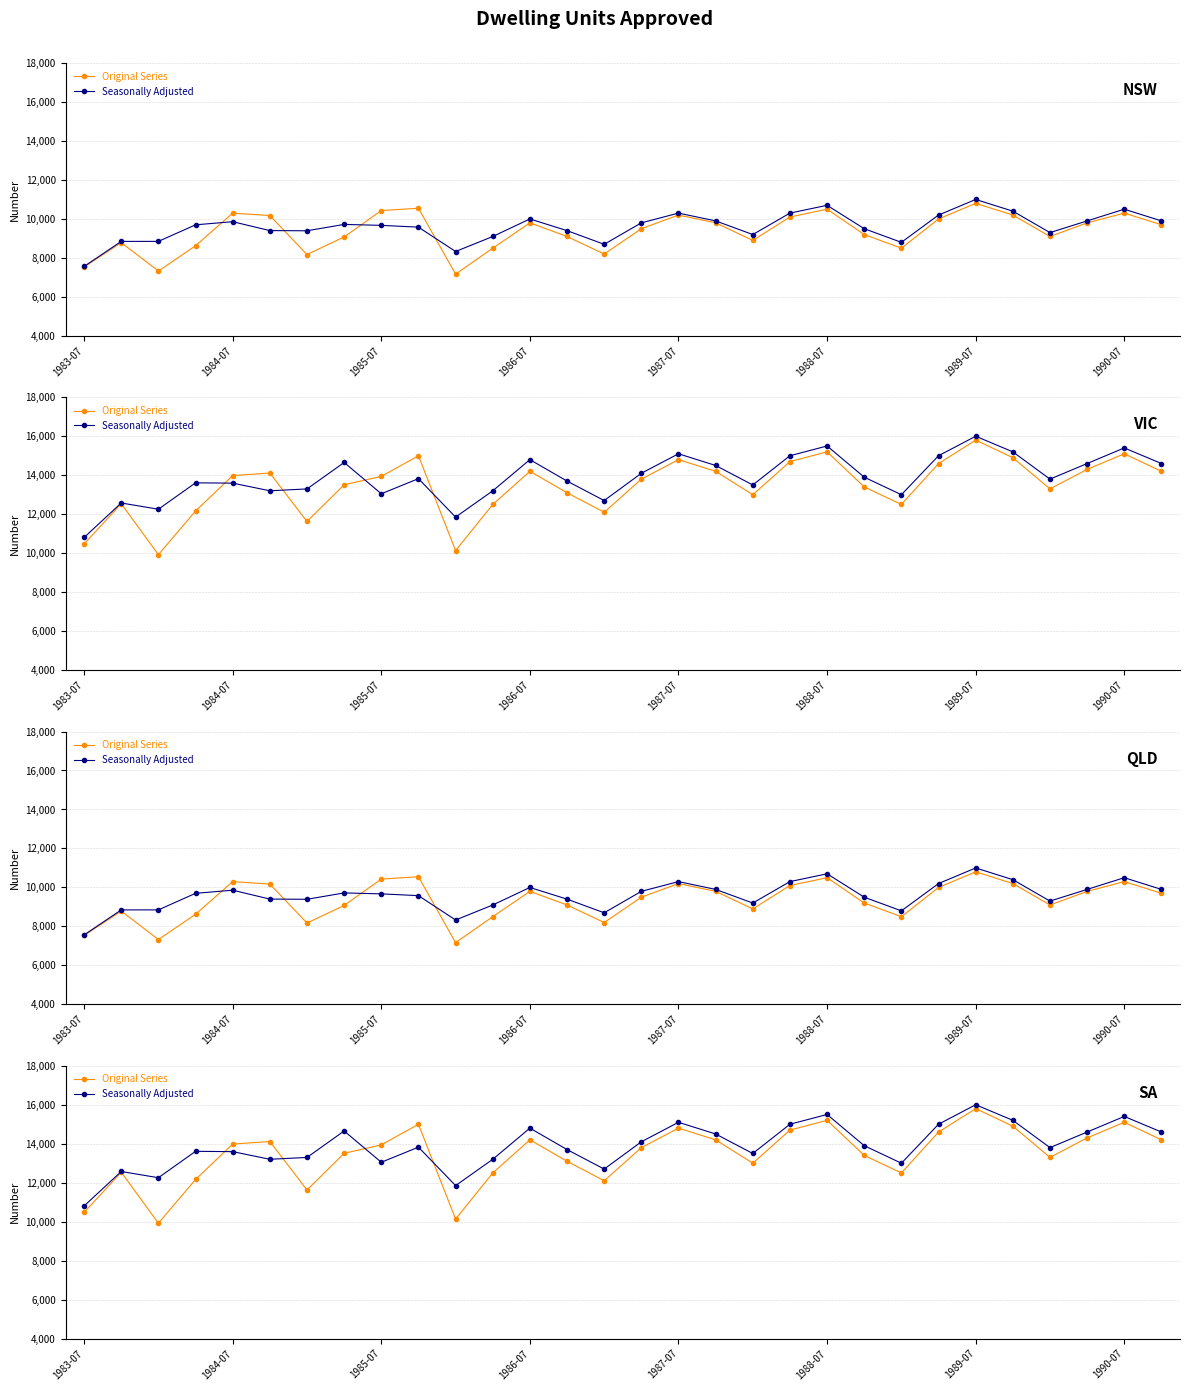

At which category does the chart reach its peak across all series?

1989-07